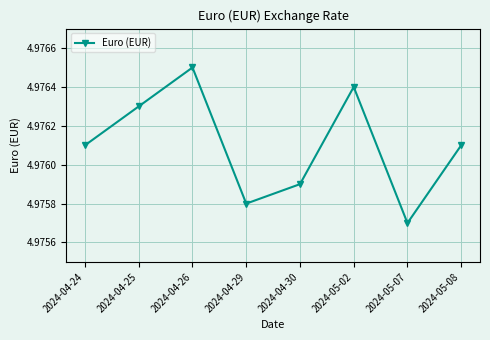

Between 2024-04-30 and 2024-04-24, which is larger?

2024-04-24